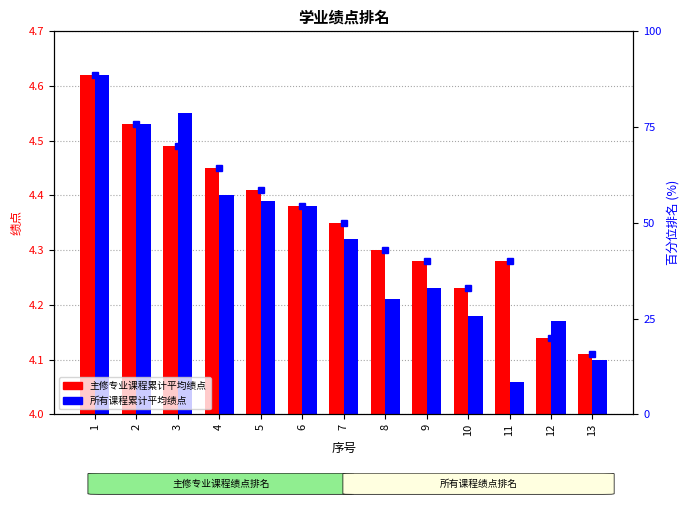

What is the difference between the second highest and second lowest values in the 所有课程累计平均绩点 series?

0.5